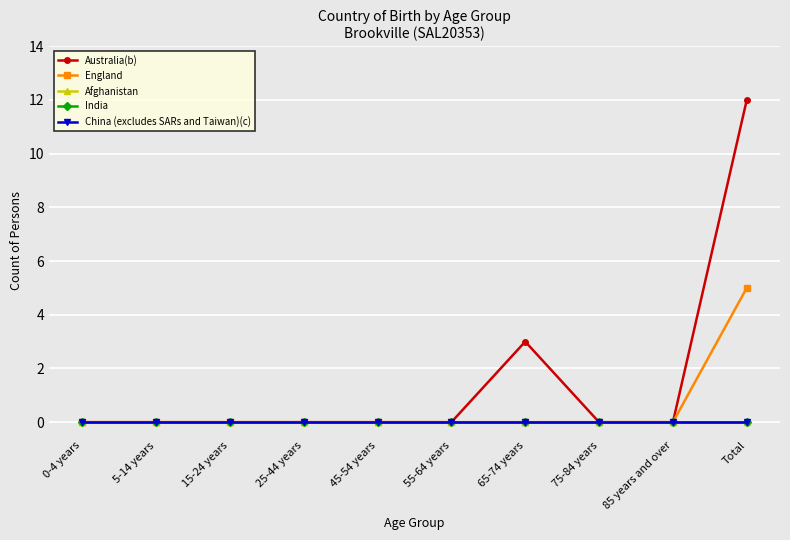

Which category has the highest value across all series?

Total